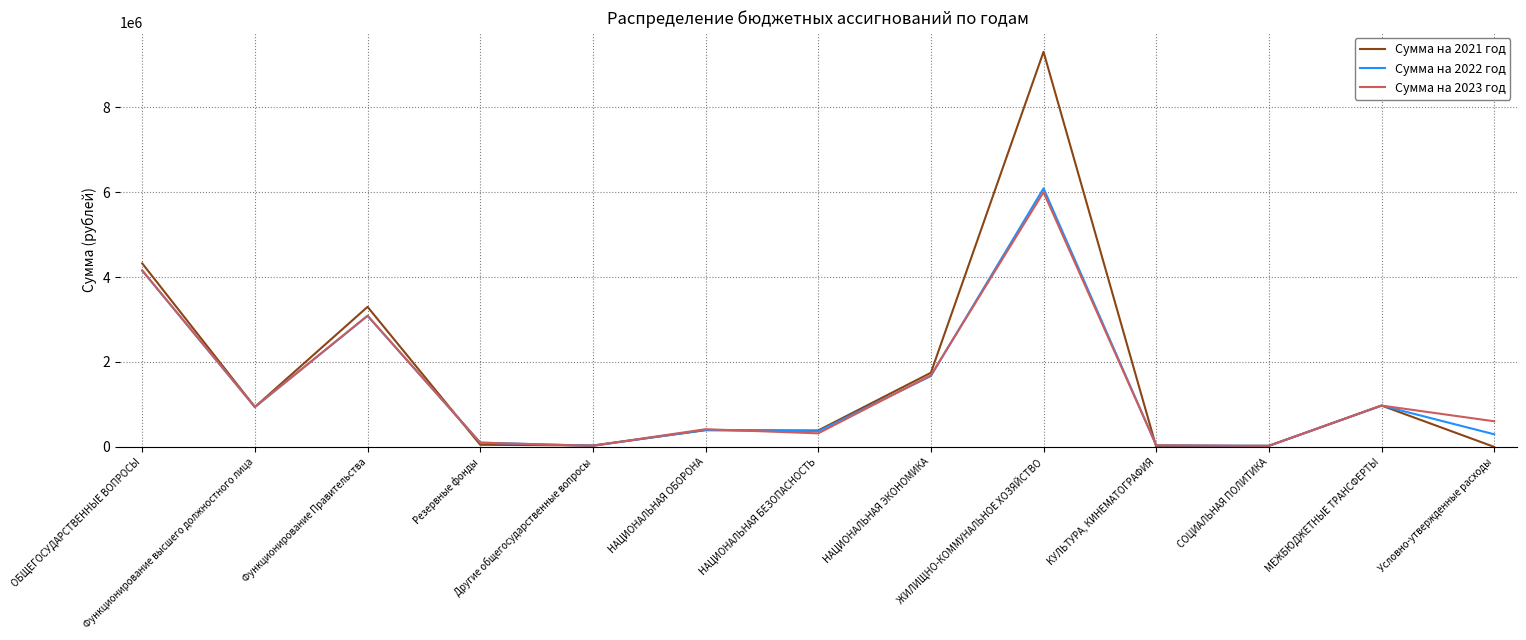

Which series has the largest range (max minus min)?

Сумма на 2021 год